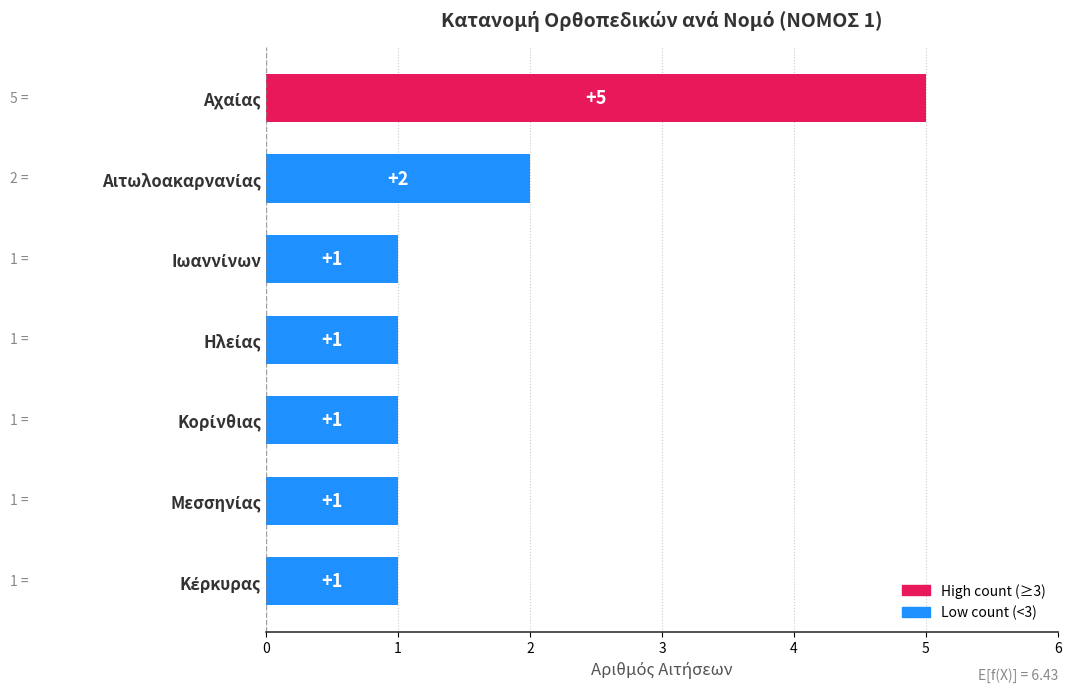

What is the average value?

2